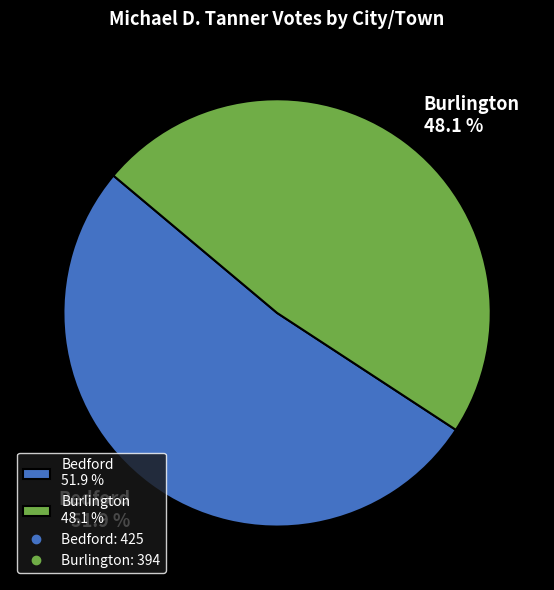

Between Bedford and Burlington, which is larger?

Bedford